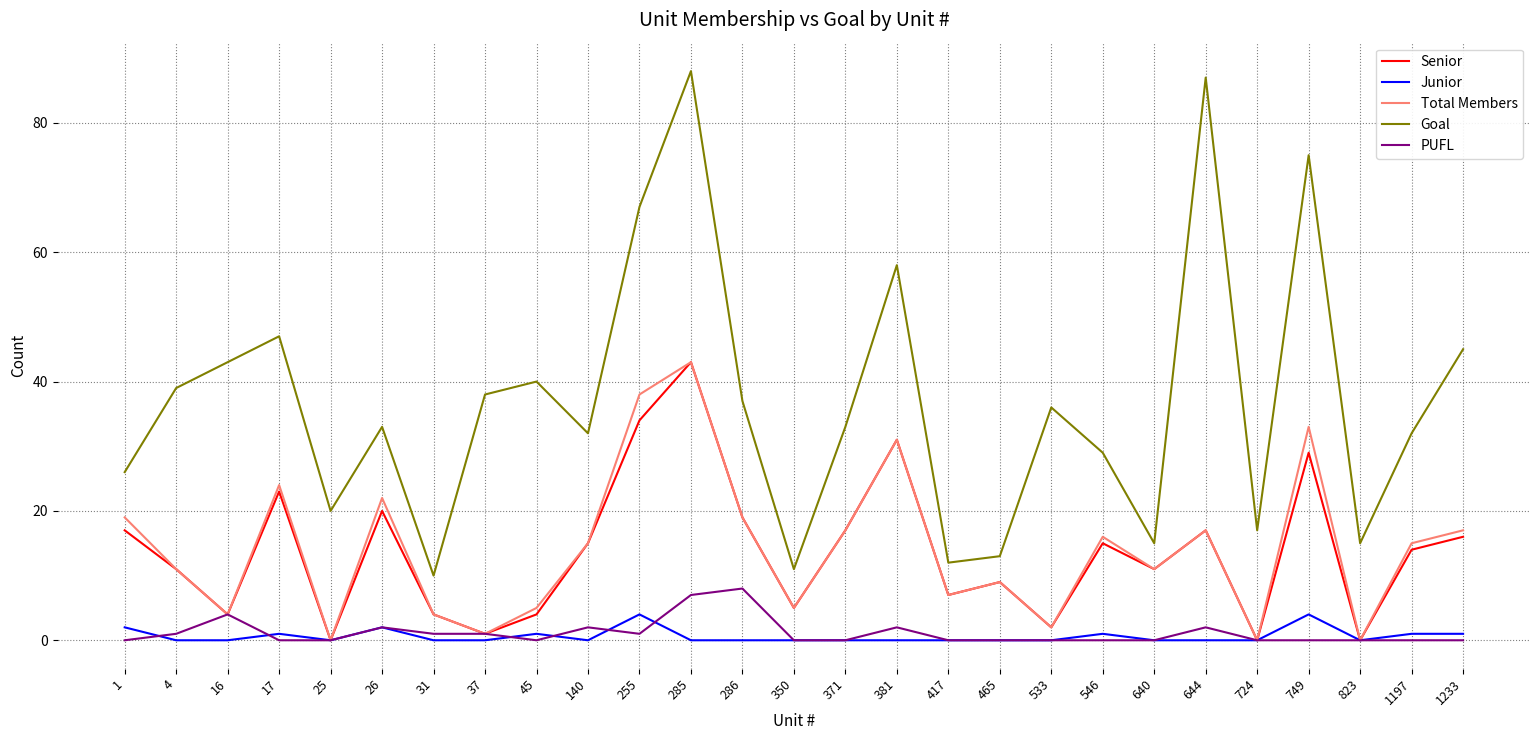

At which category does Goal reach its first local peak?

17